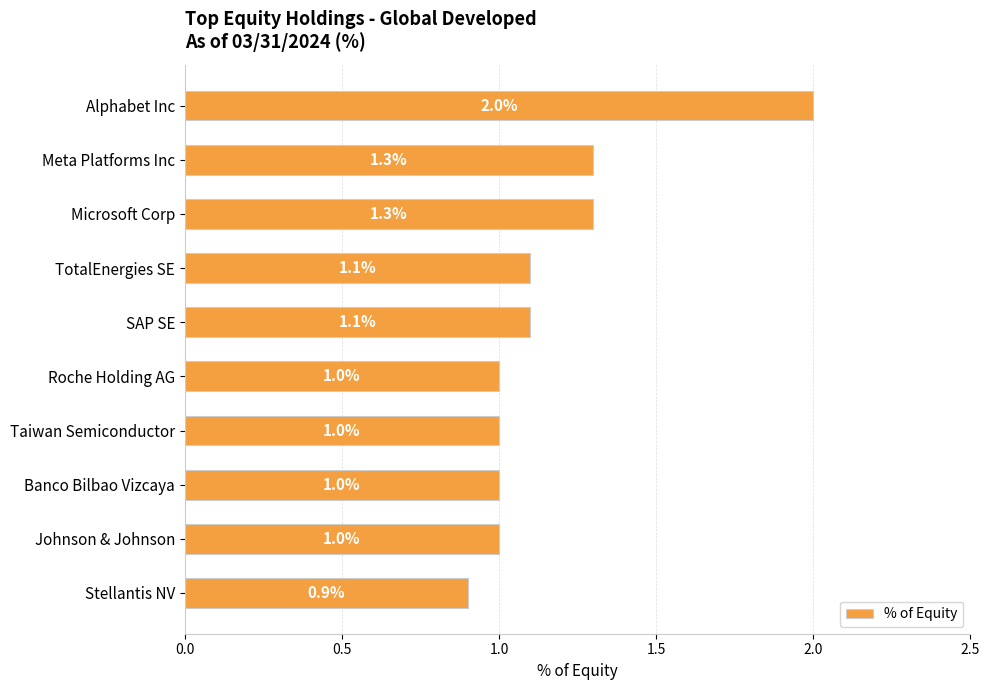

Reading top to bottom, extract all data points from this chart.

Alphabet Inc=2.0	Meta Platforms Inc=1.3	Microsoft Corp=1.3	TotalEnergies SE=1.1	SAP SE=1.1	Roche Holding AG=1.0	Taiwan Semiconductor=1.0	Banco Bilbao Vizcaya=1.0	Johnson & Johnson=1.0	Stellantis NV=0.9